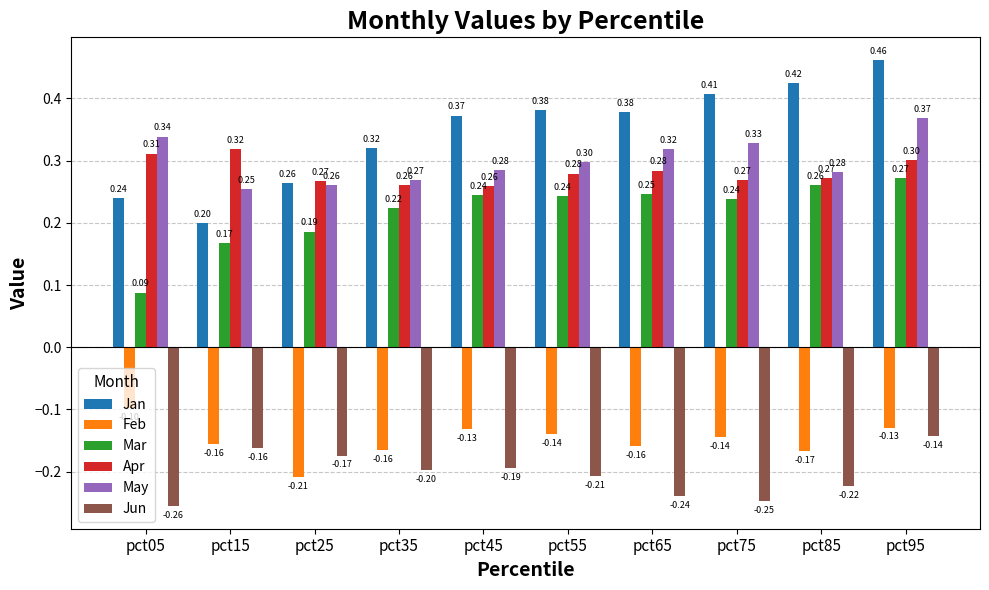

The value of May at pct25 is 0.4. True or false?

False